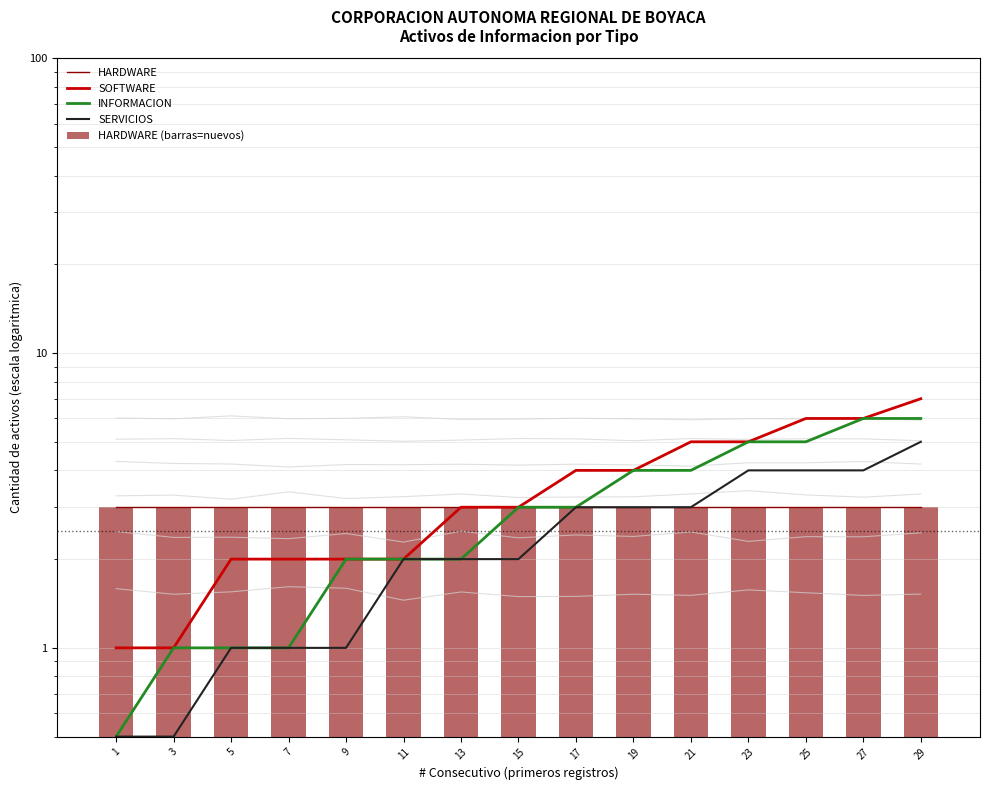

Which category has the lowest value across all series?

1